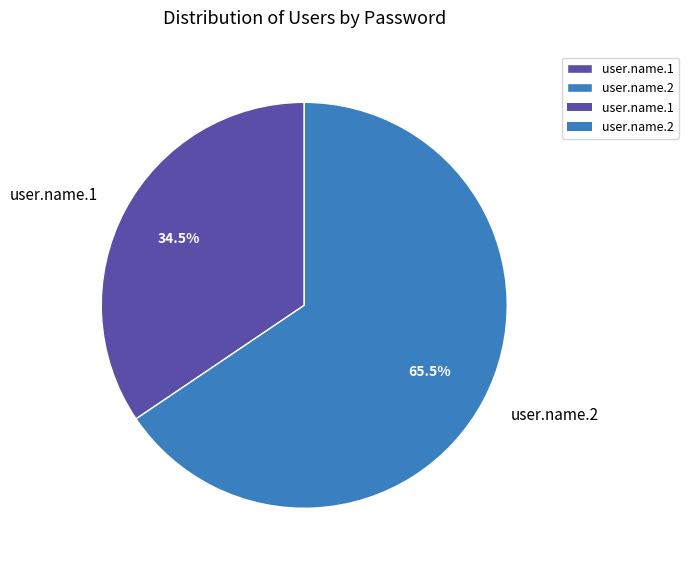

Rank the categories by value from lowest to highest.

user.name.1, user.name.2